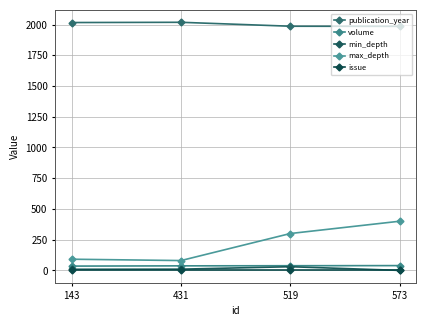

Is the value of volume at 573 greater than the value of publication_year at 431?

No